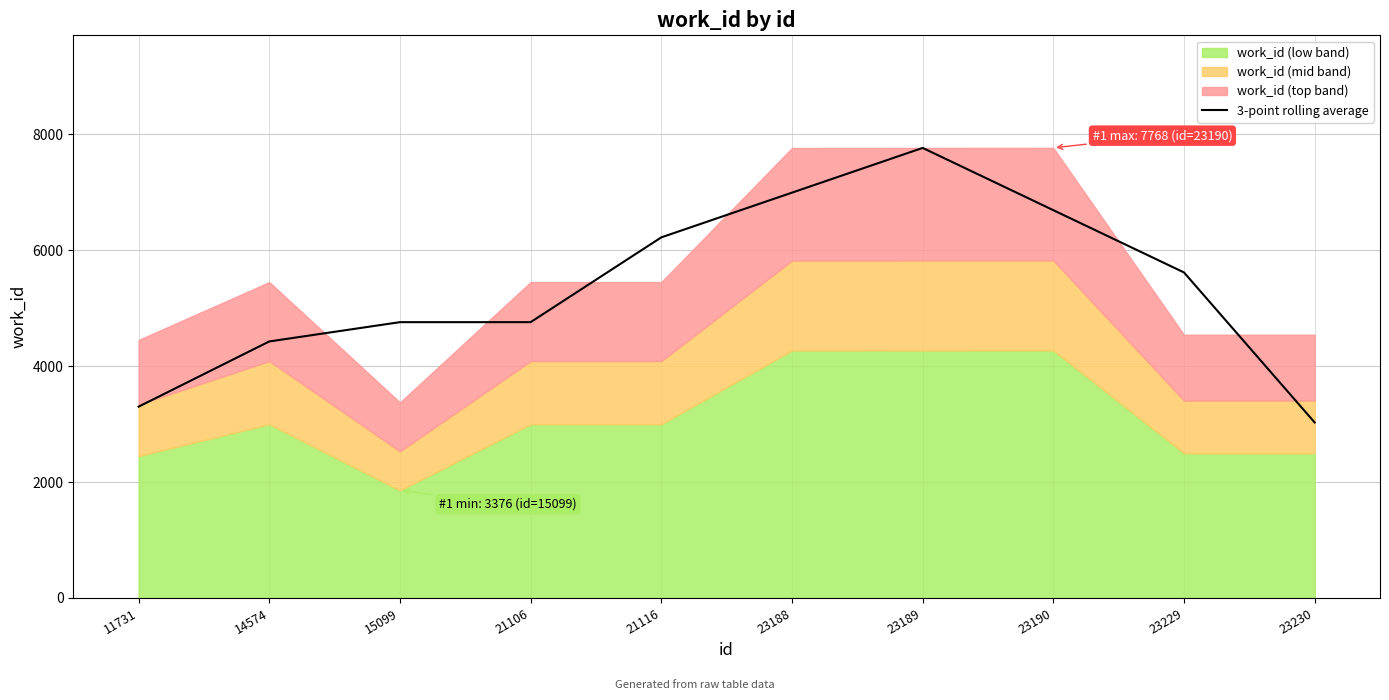

Where is 3-point rolling average nearest to the value 5397?

23229